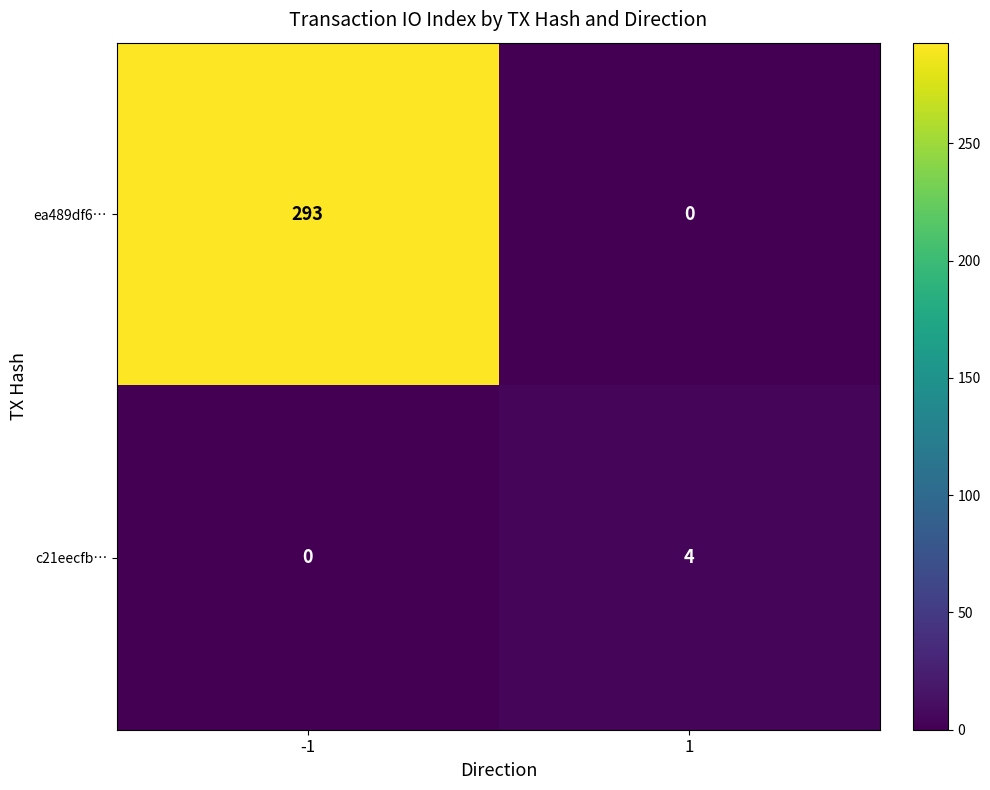

What is the difference between the maximum and minimum values in the c21eecfb… series?

4